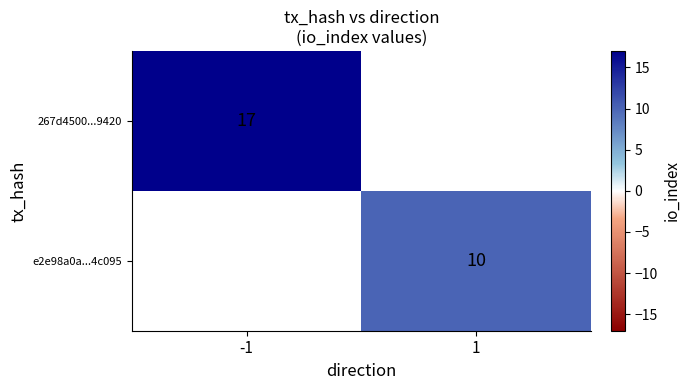

Is the value of 267d4500...9420 at -1 greater than the value of e2e98a0a...4c095 at 1?

Yes